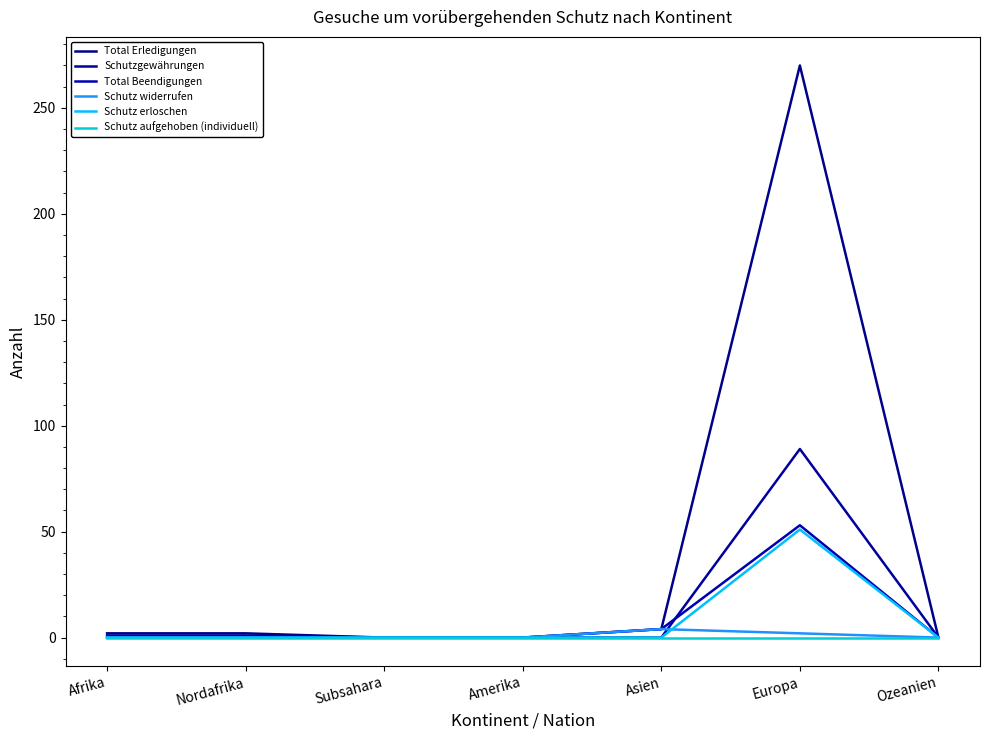

Is the value of Total Beendigungen at Europa greater than the value of Schutzgewährungen at Europa?

No